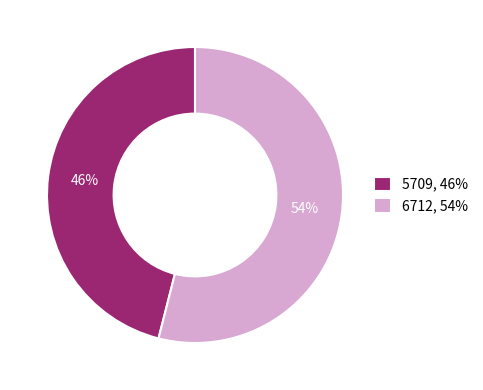

Combined, do 5709, 46% and 6712, 54% account for over 50%?

Yes